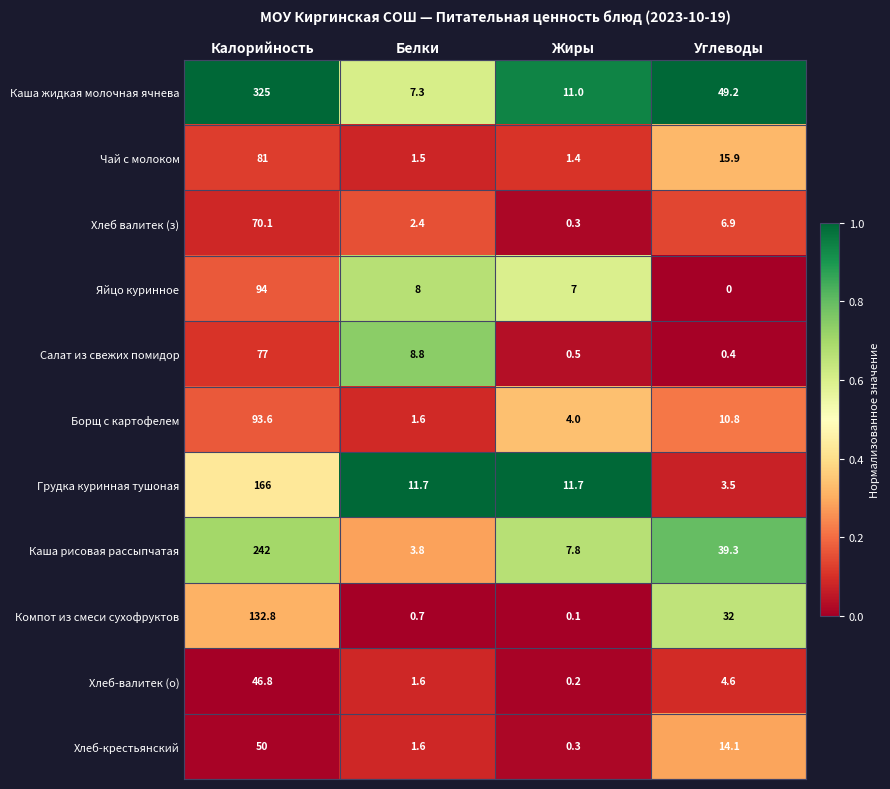

The value of Чай с молоком at Белки is 2.6. True or false?

False